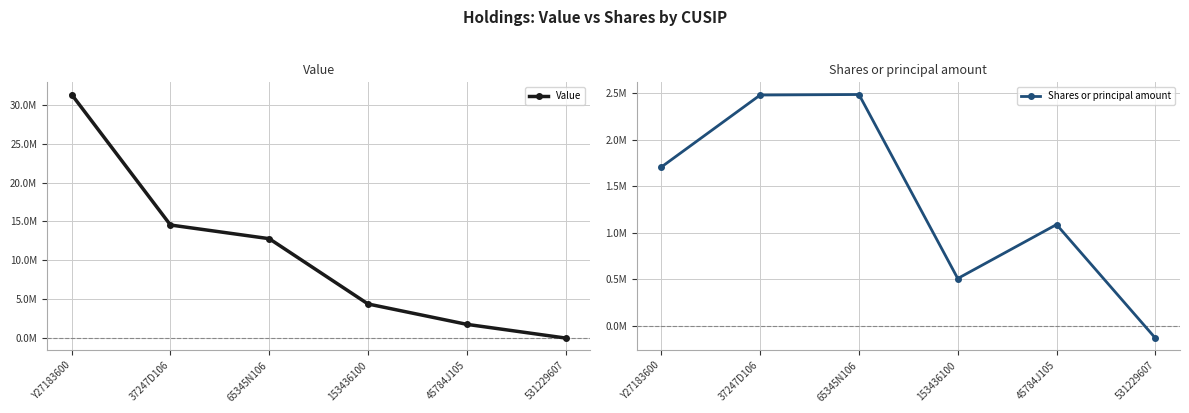

Reading left to right, extract all data points from this chart.

Value: Y27183600=31315202	37247D106=14535560	65345N106=12777562	153436100=4382603	45784J105=1764371	531229607=0
Shares or principal amount: Y27183600=1707481	37247D106=2480471	65345N106=2485907	153436100=509605	45784J105=1089118	531229607=-130063